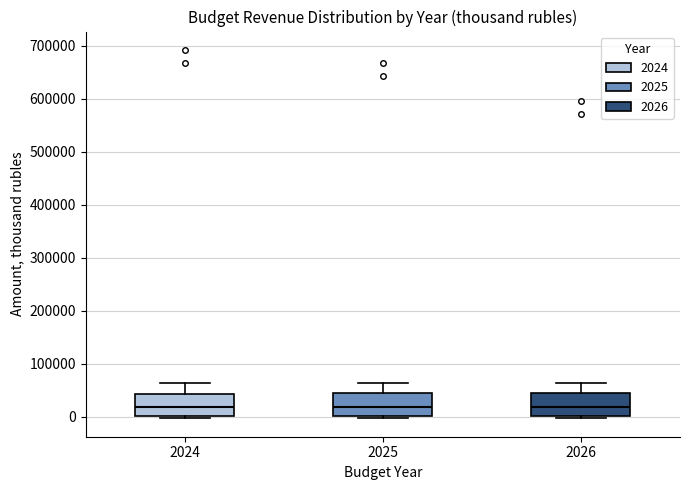

Where does the upper whisker of the box at x = 2025 end on the y-axis? The values are not printed on the chart, so give them approximately, as read against the axis.

60000